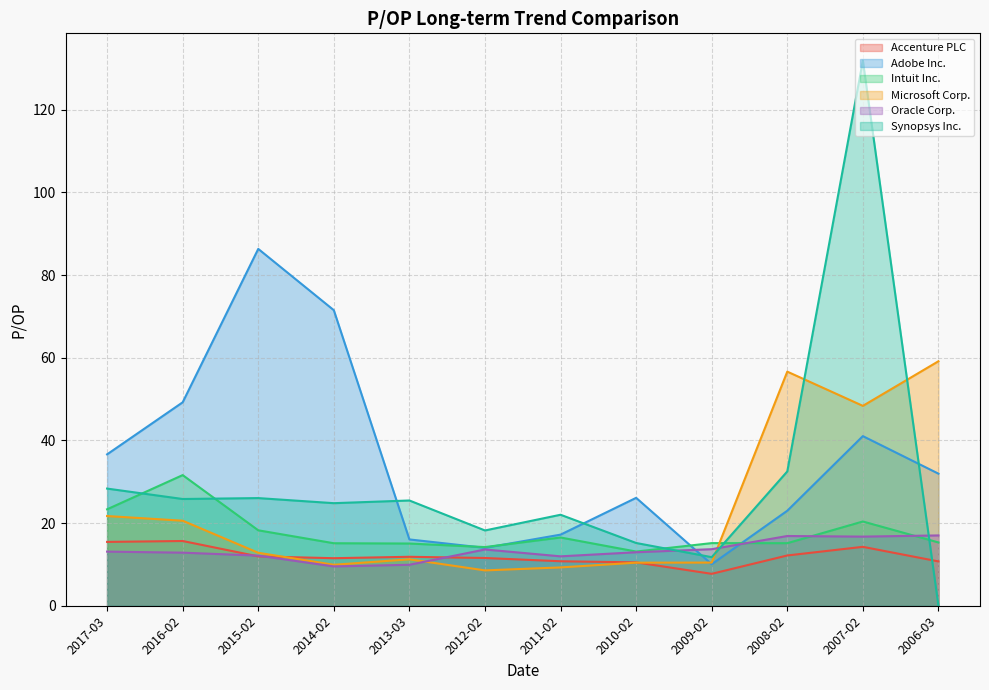

What is the total value across all series at 2012-02?

80.1